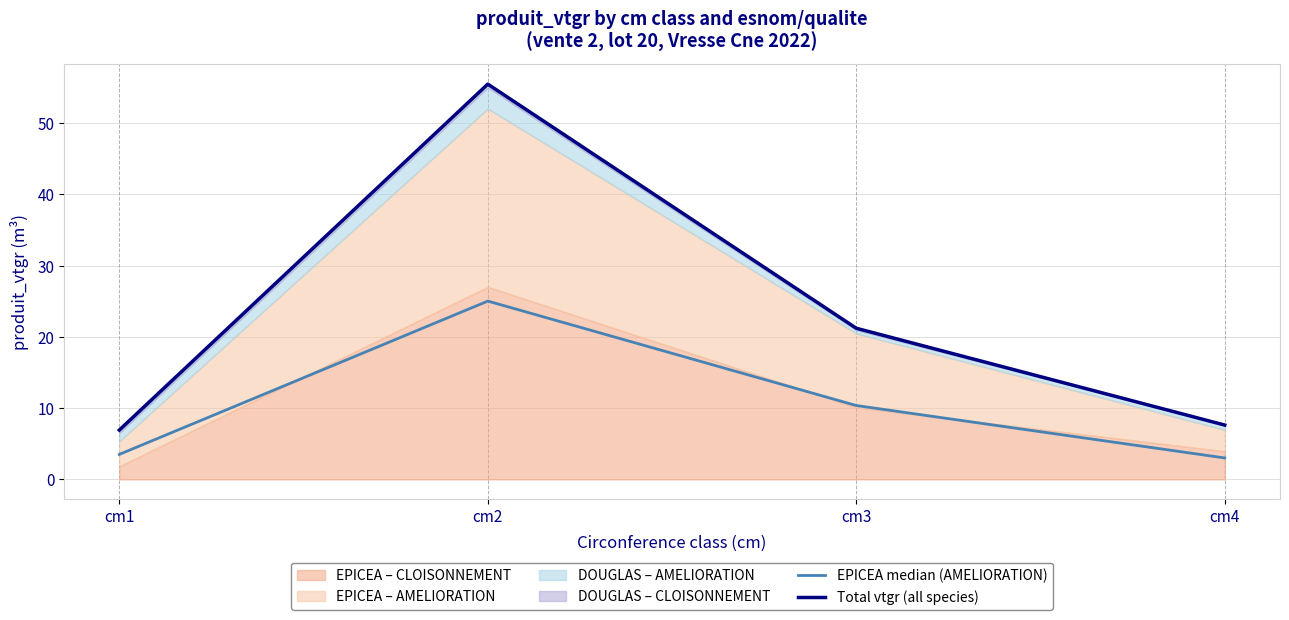

True or false: Total vtgr (all species) has a value of 12.3 at cm4.

False